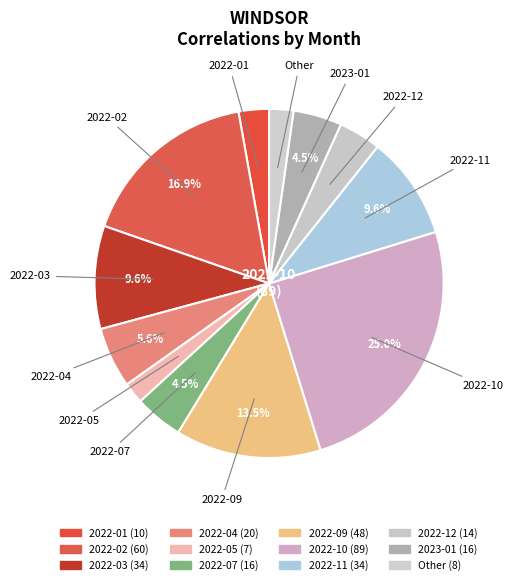

Is it true that 2022-02 is 26% of the pie?

False